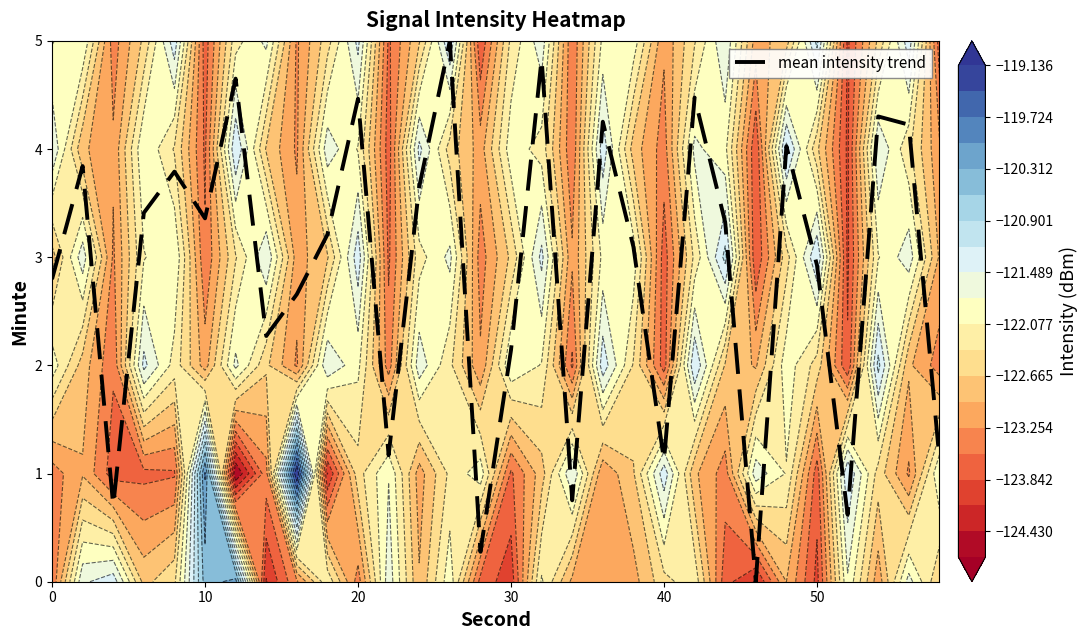

At which label is mean intensity trend closest to 2?

30